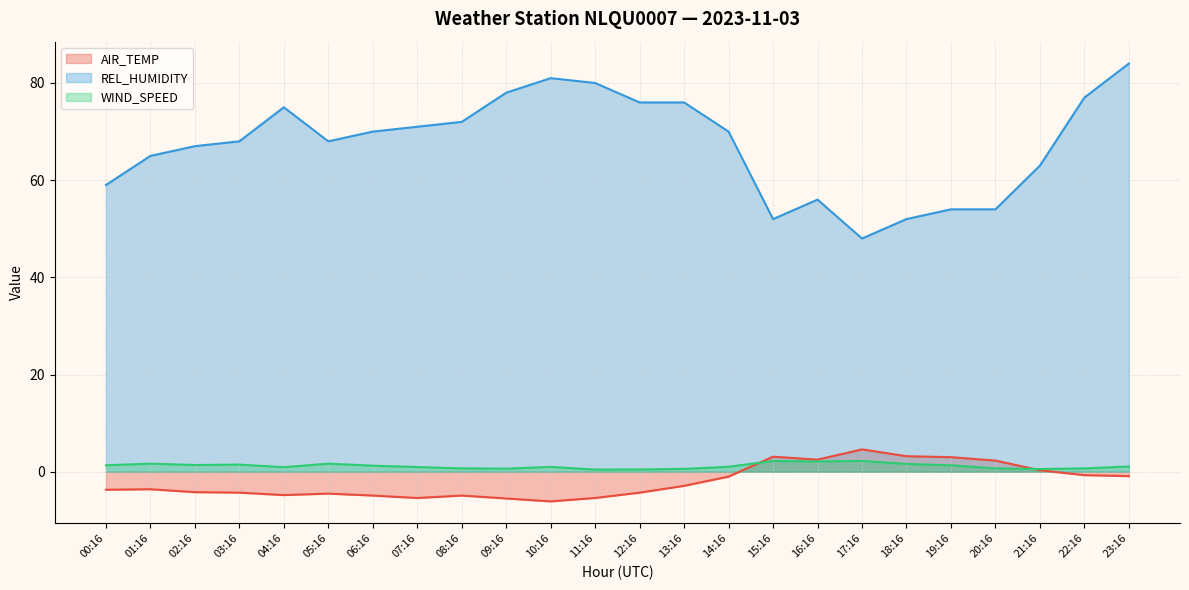

Is it true that AIR_TEMP equals -5.4 at 07:16?

True